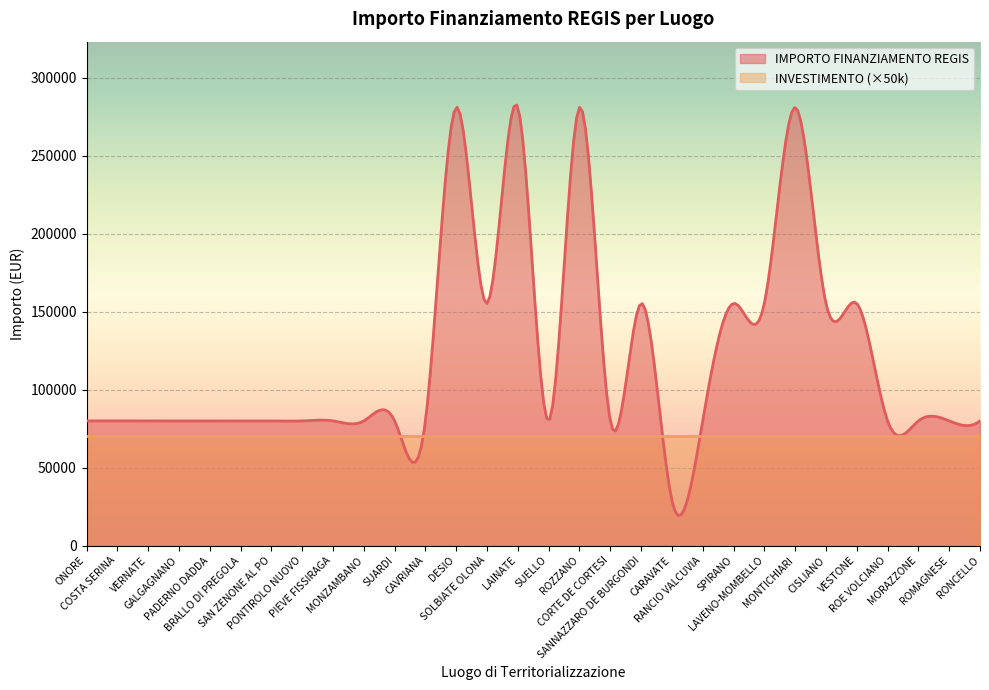

True or false: INVESTIMENTO has more than 1 interior local peaks.

False